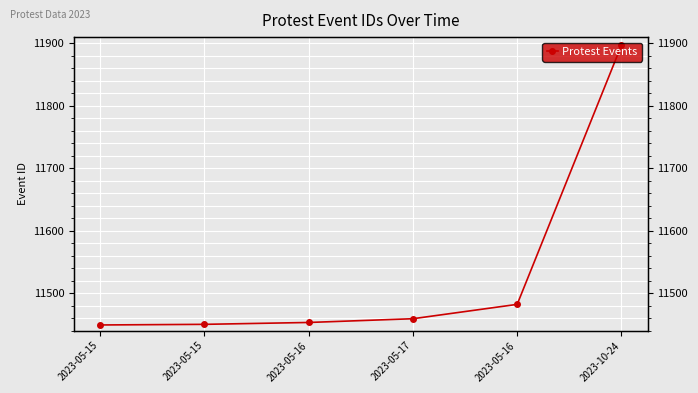

Rank the categories by value from highest to lowest.

2023-10-24, 2023-05-16, 2023-05-17, 2023-05-16, 2023-05-15, 2023-05-15